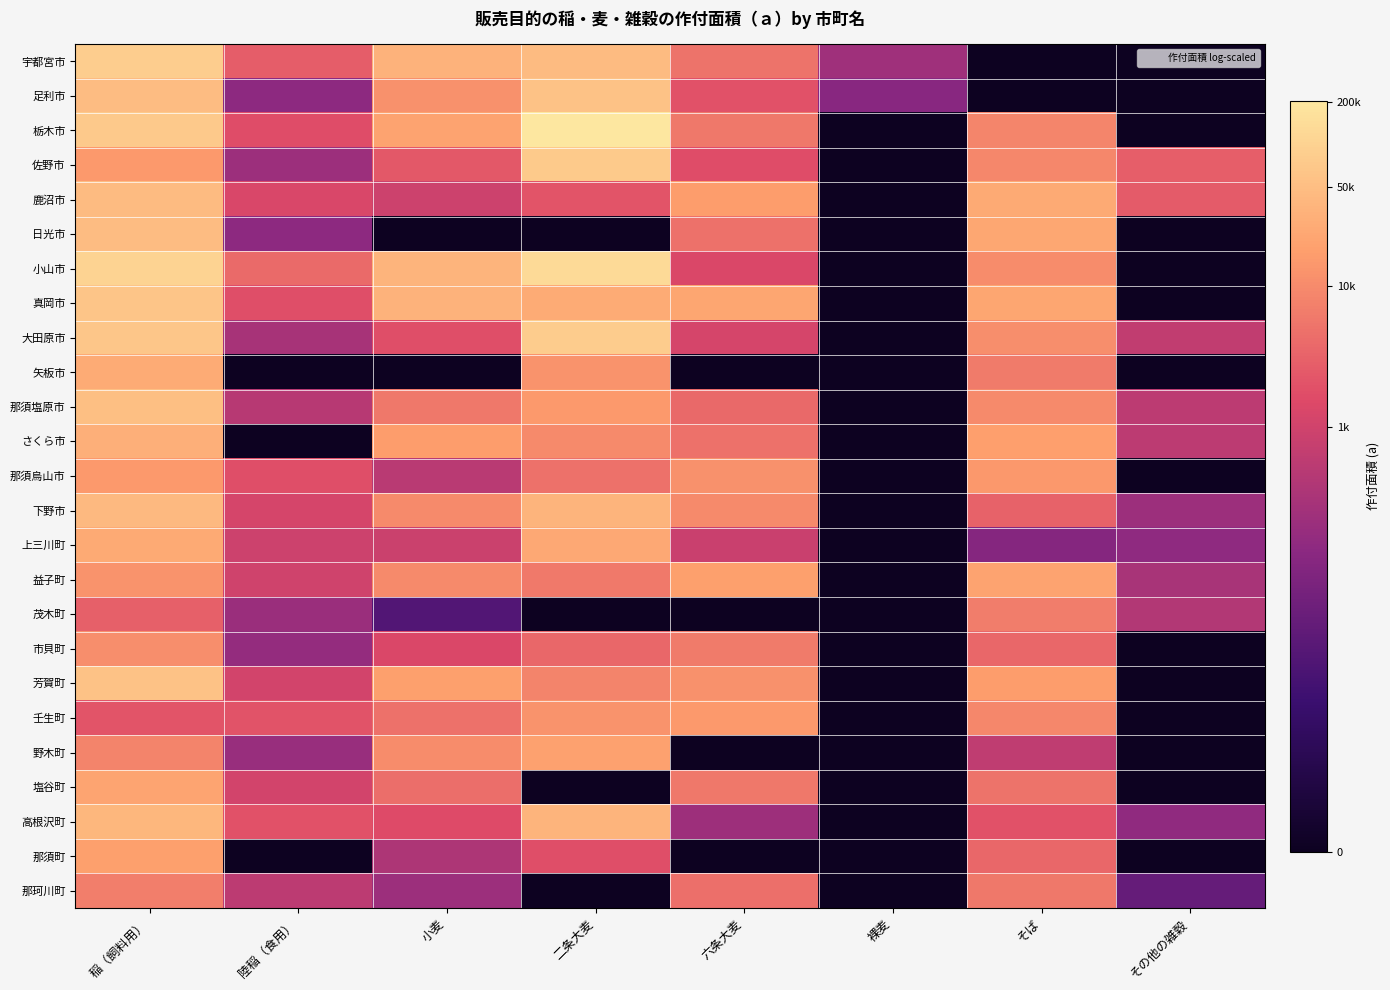

Between 六条大麦 and 稲（飼料用）, which is larger?

稲（飼料用）